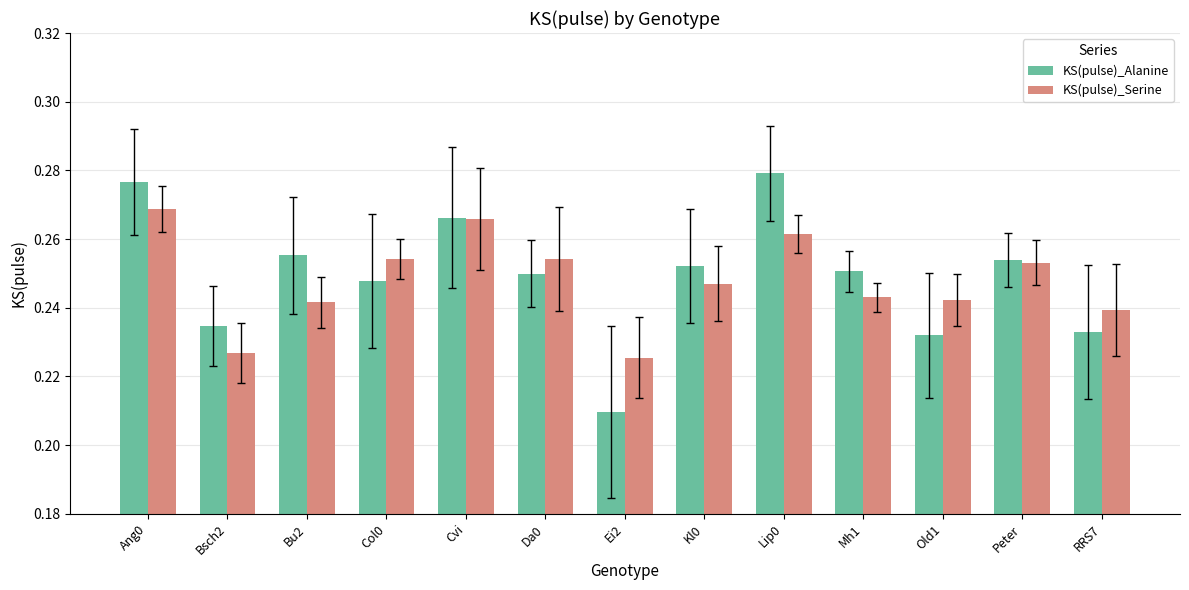

How many groups of bars are there?

13